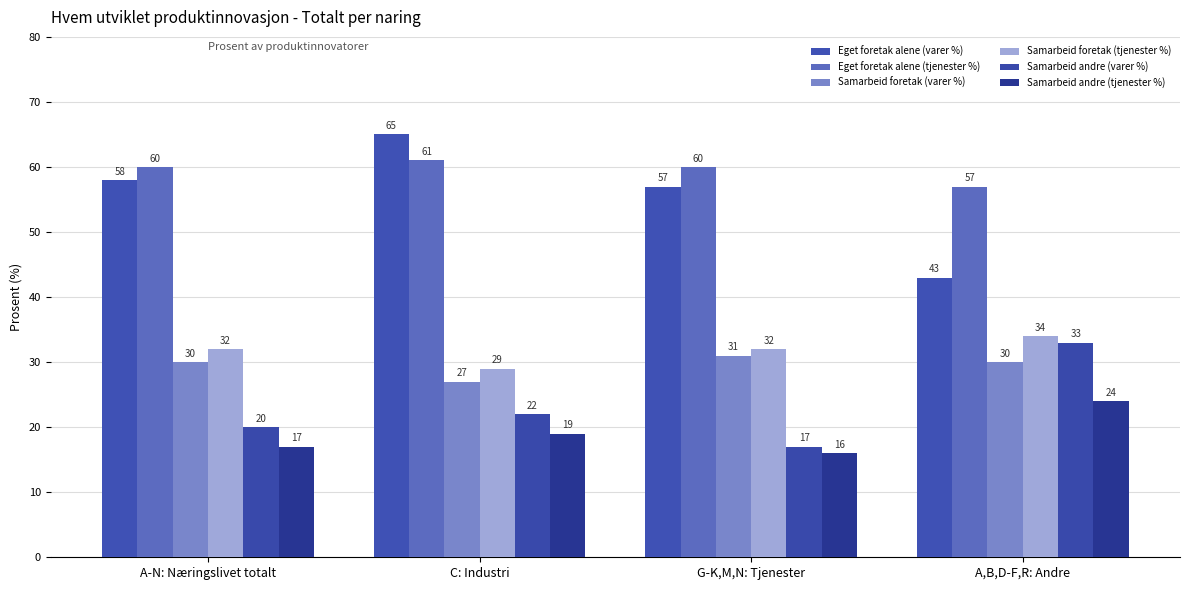

How many data points in Samarbeid foretak (tjenester %) are less than 32?

1